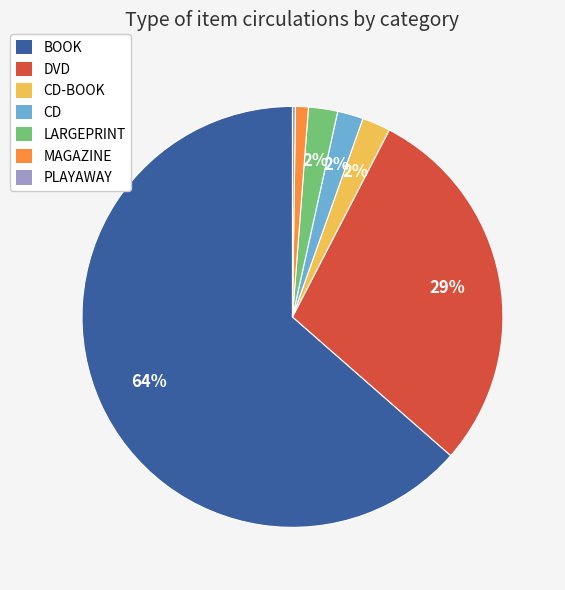

Which has a higher value, MAGAZINE or CD-BOOK?

CD-BOOK